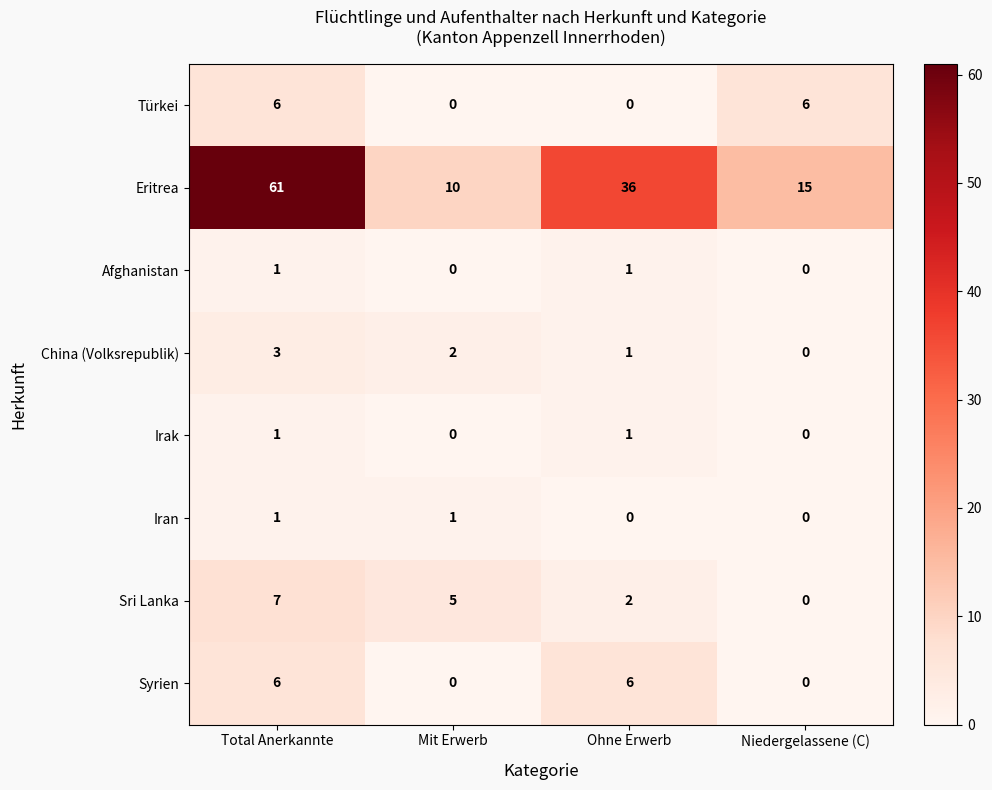

Read the Syrien value at Total Anerkannte.

6